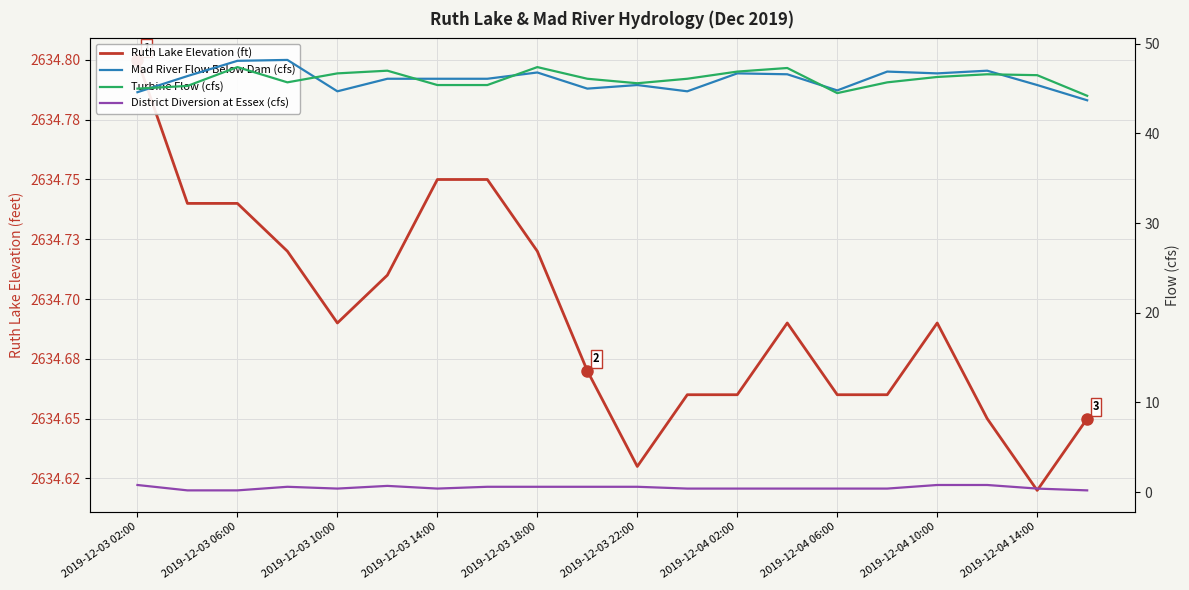

What is the lowest value of the District Diversion at Essex (cfs) series?

0.2